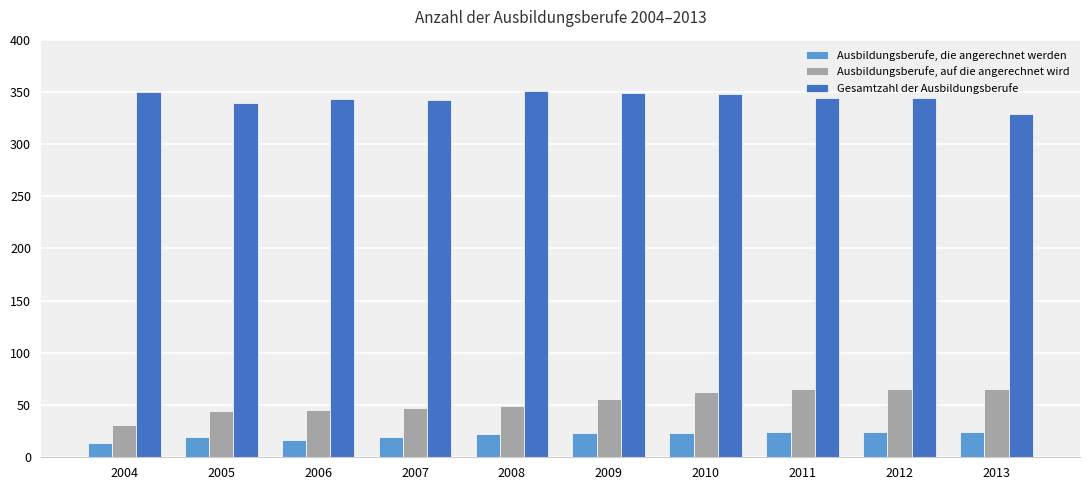

What is the spread (max minus min) of values at 2008?

329